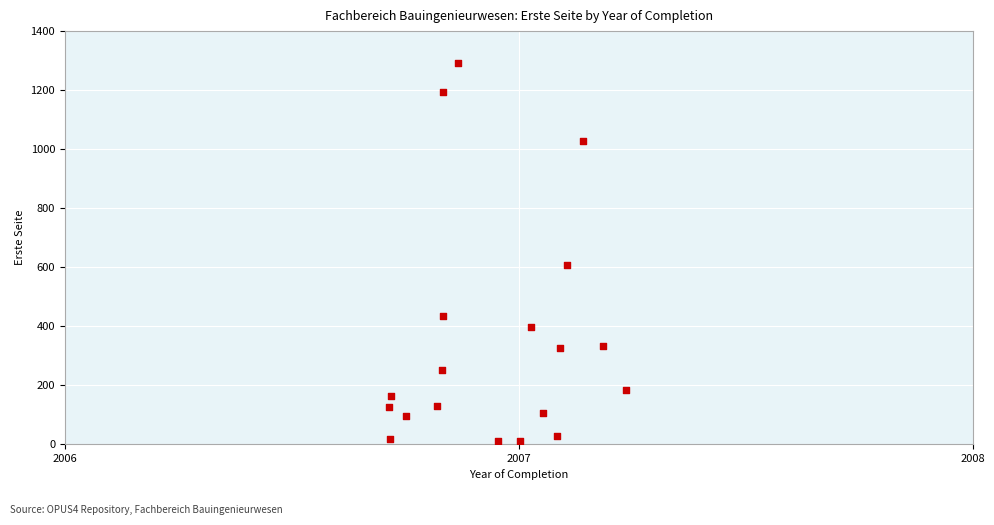

What is the range of Y values (max minus min)?

1283